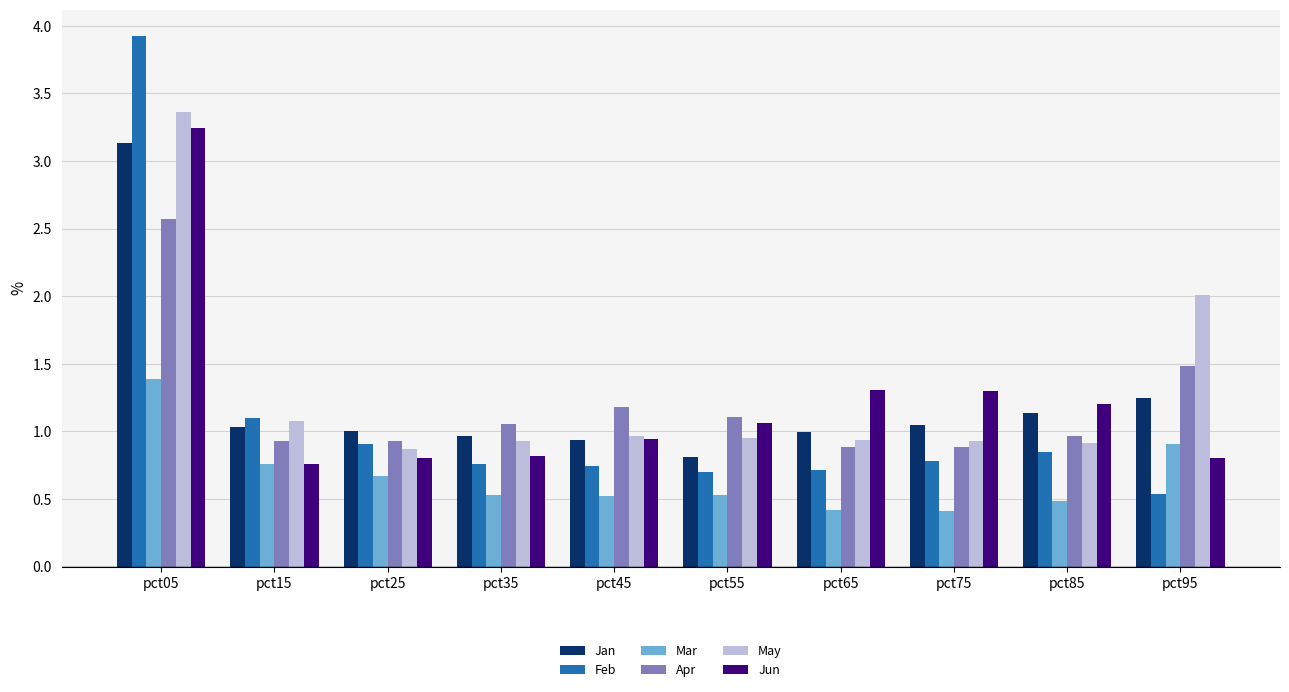

The value of Jun at pct65 is 0.3. True or false?

False